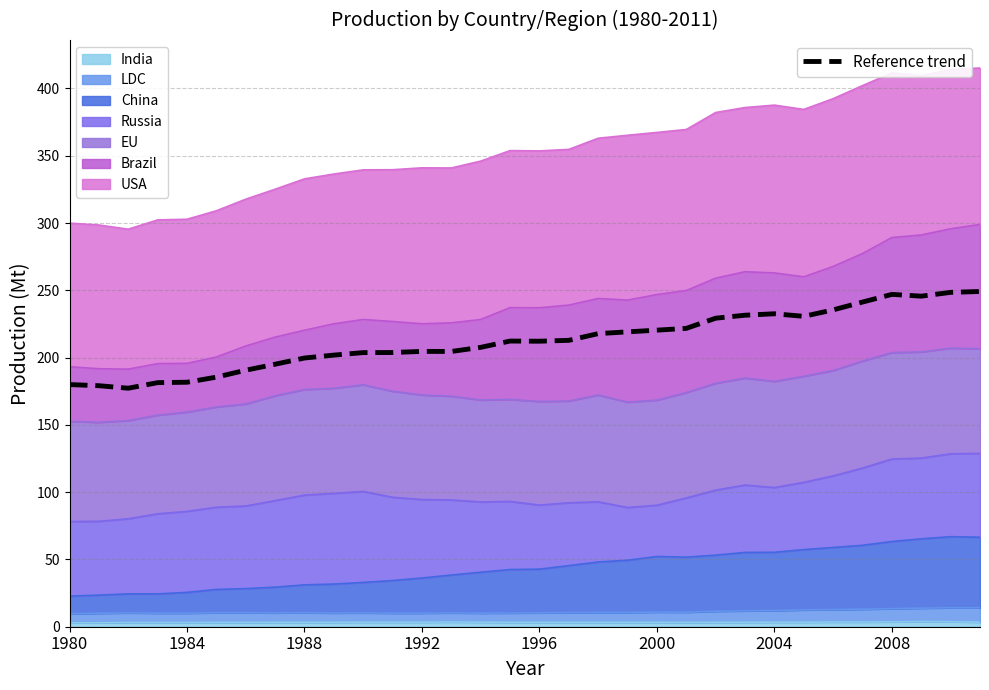

True or false: the data shows 114.7 at 1988.

False